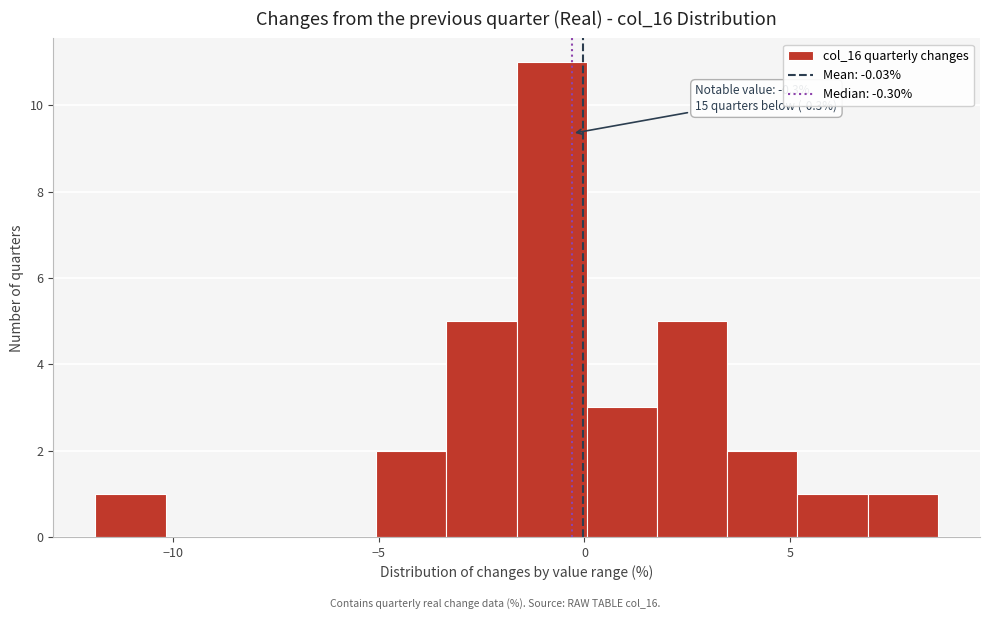

Around what value on the x-axis is the tallest bar? Give the approximate position of its centre, as read against the axis.

-1.0